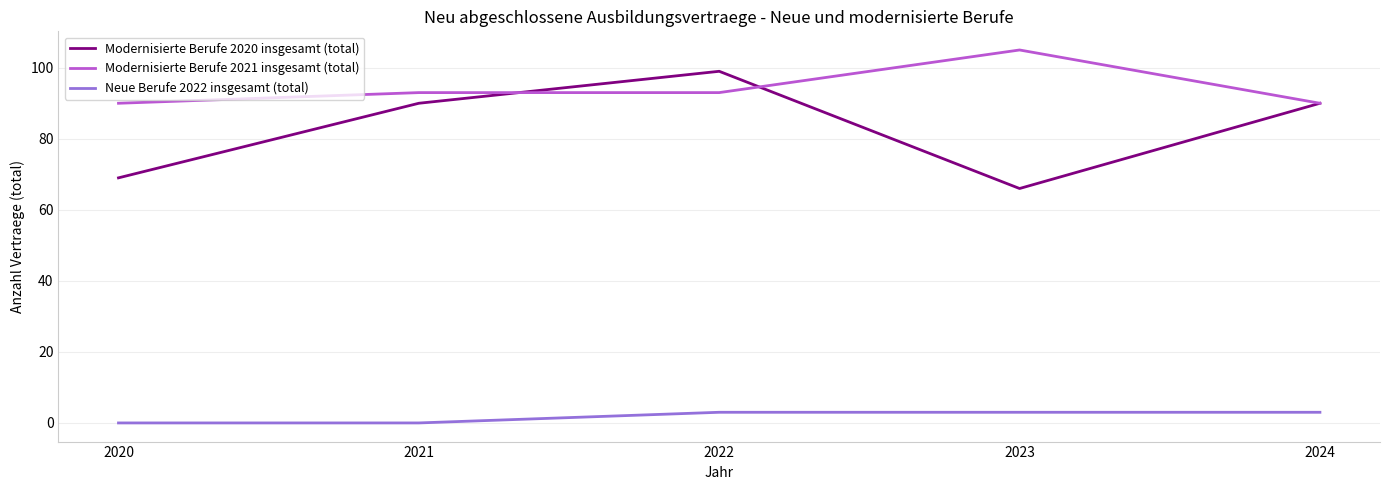

At which category is the sum across all series the highest?

2022